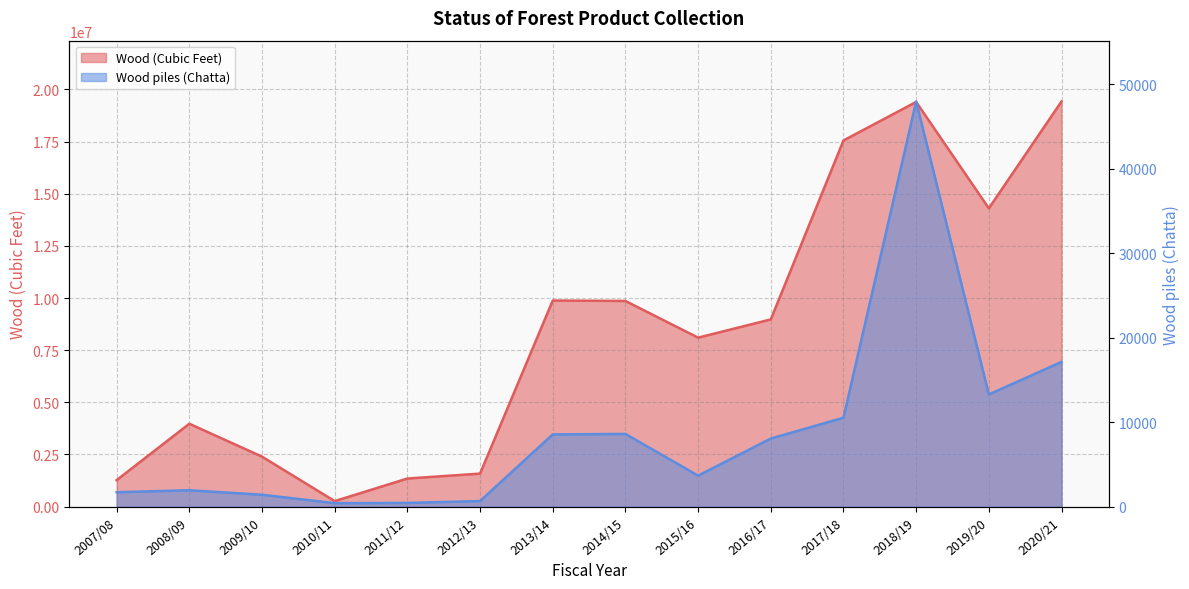

What is the difference between the maximum and minimum values in the Wood piles (Chatta) series?

47559